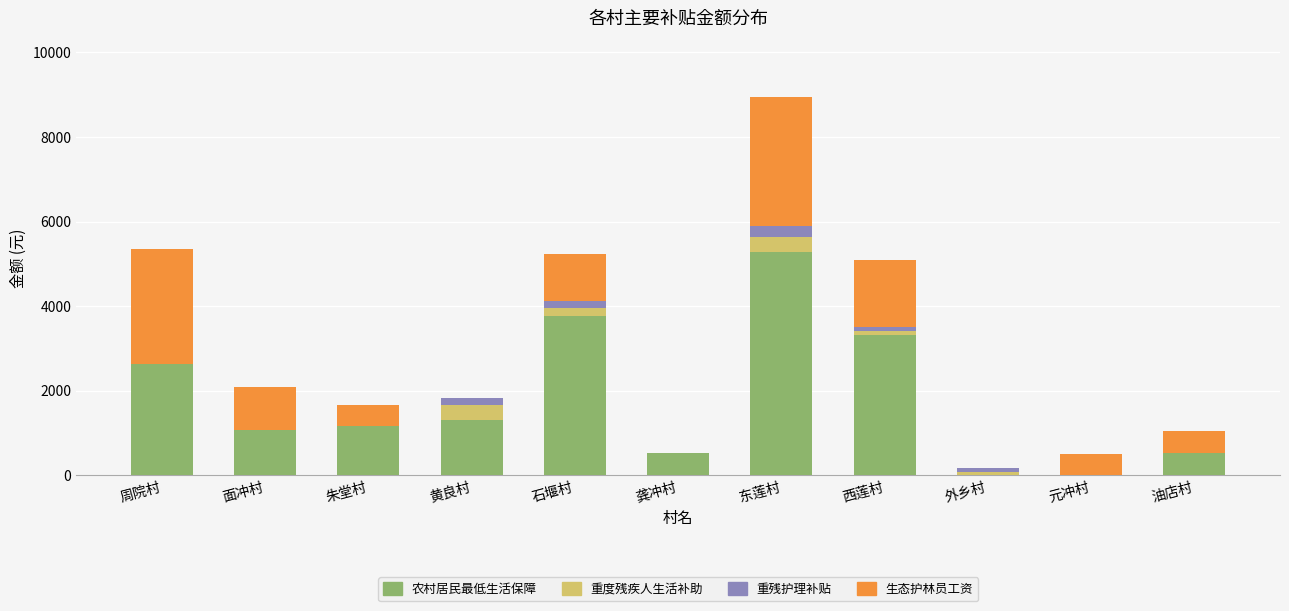

What is the highest value of the 农村居民最低生活保障 series?

5285